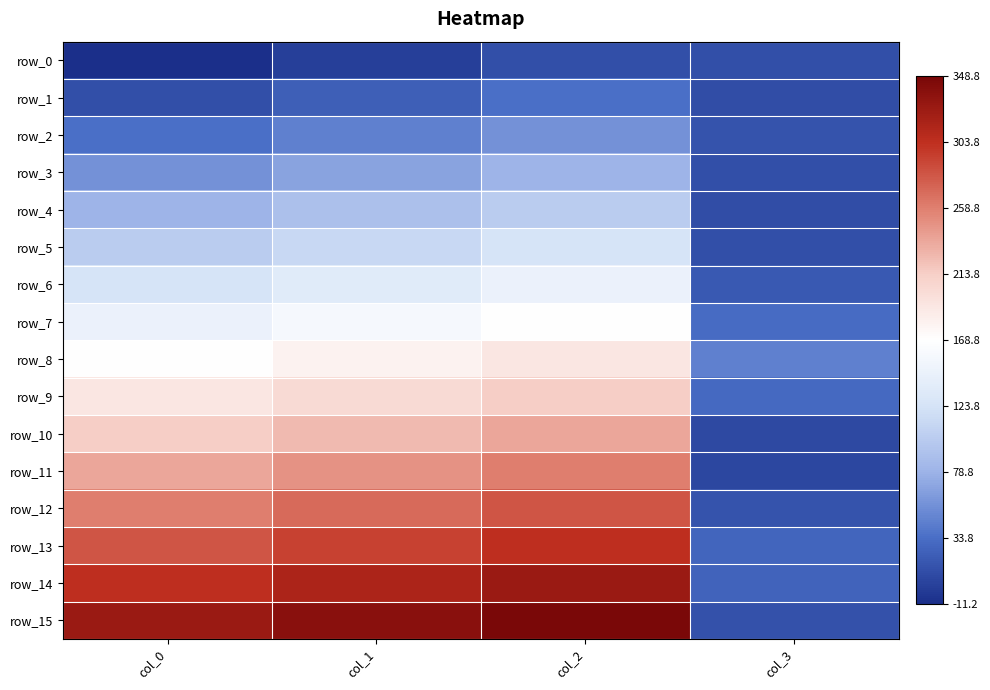

Where is row_5 nearest to the value 67?

col_0